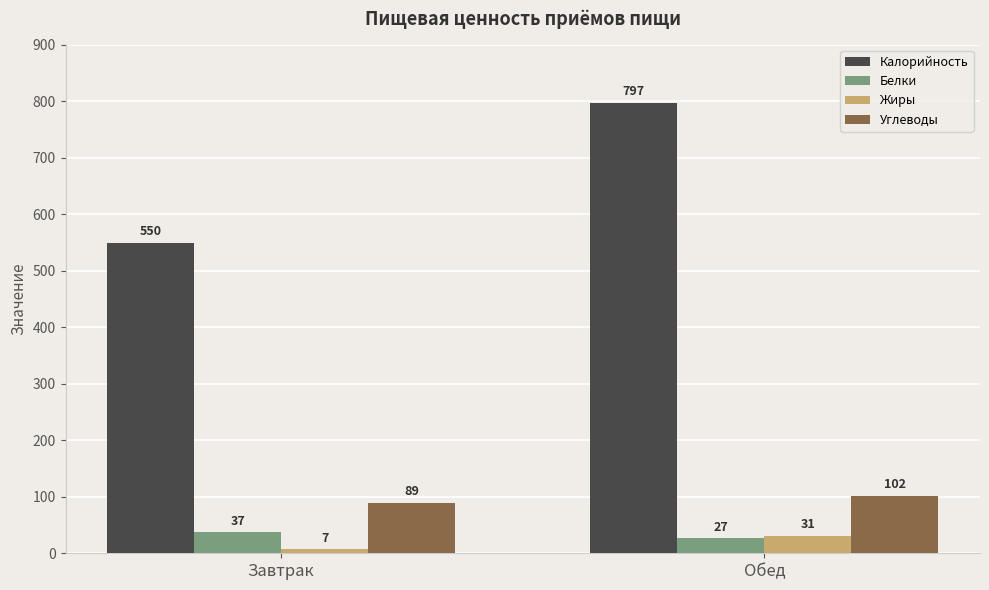

The Жиры series shows 7 at Завтрак. True or false?

True